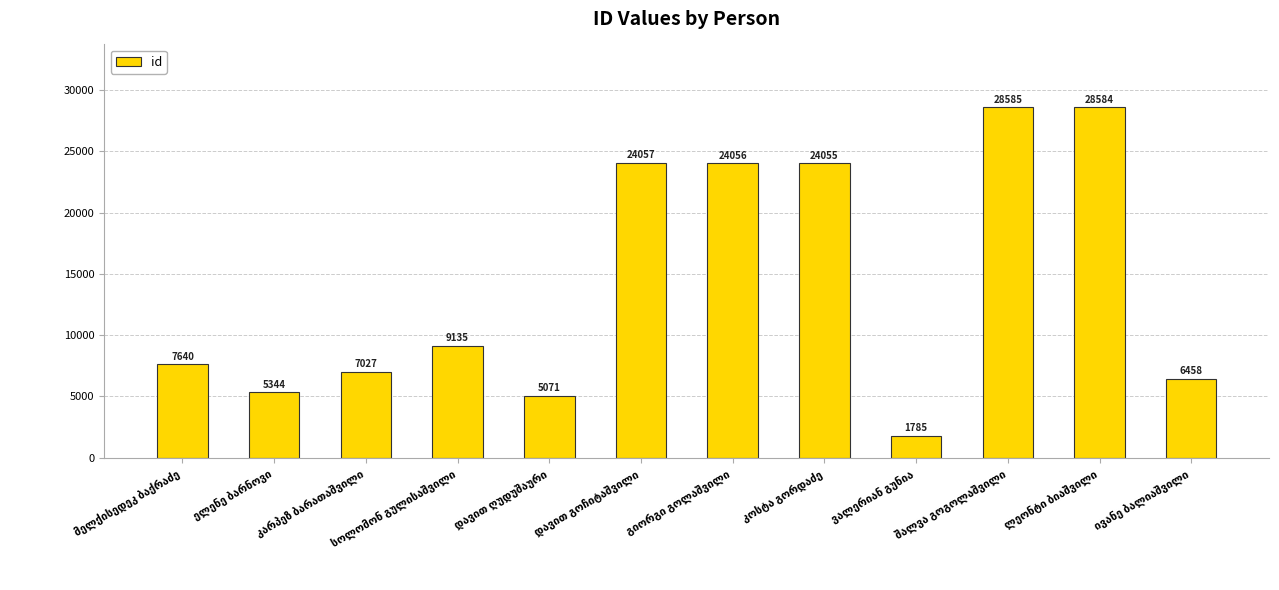

What is the average value?

14316